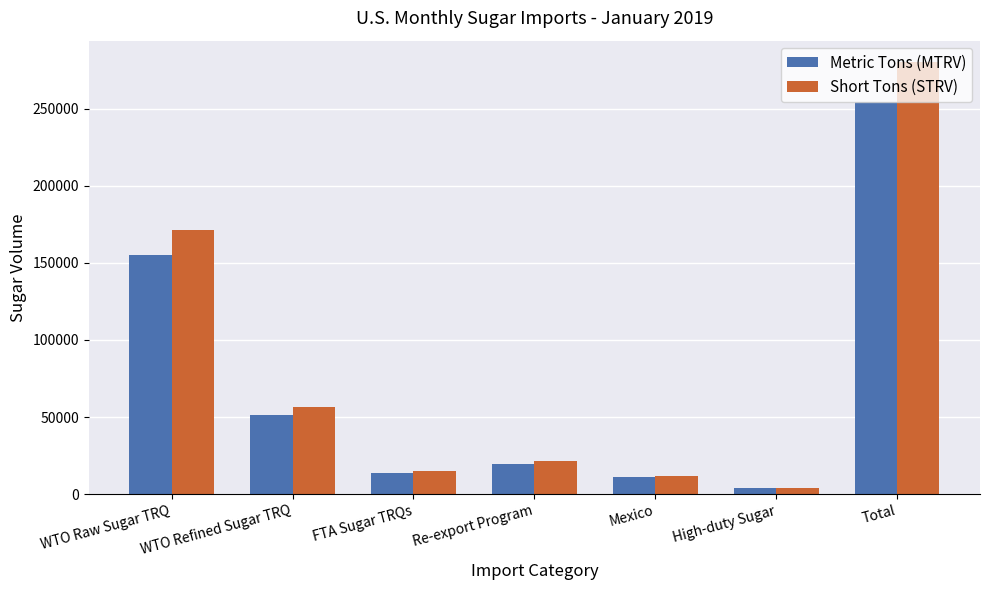

List the labels in order of Metric Tons (MTRV) value, largest first.

Total, WTO Raw Sugar TRQ, WTO Refined Sugar TRQ, Re-export Program, FTA Sugar TRQs, Mexico, High-duty Sugar